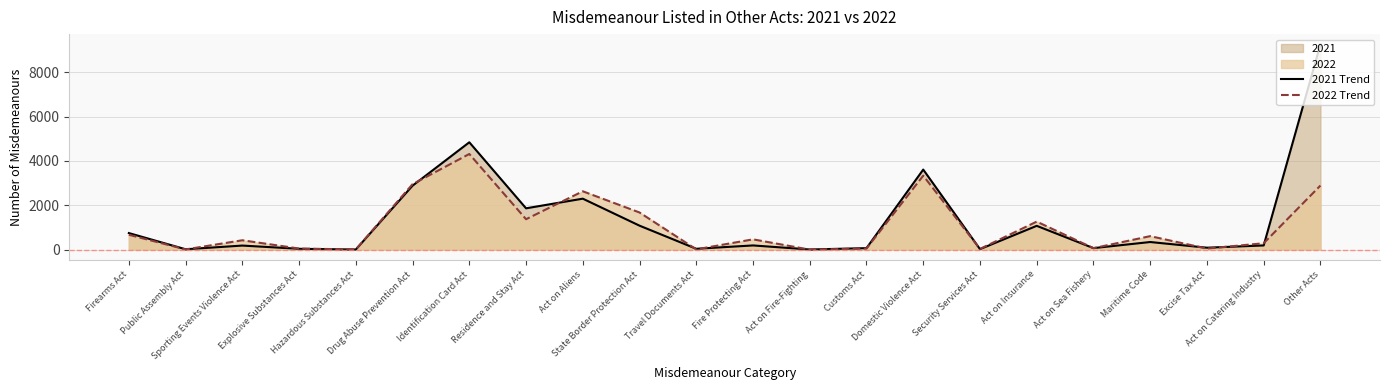

At how many categories does at least one series exceed 7326?

1